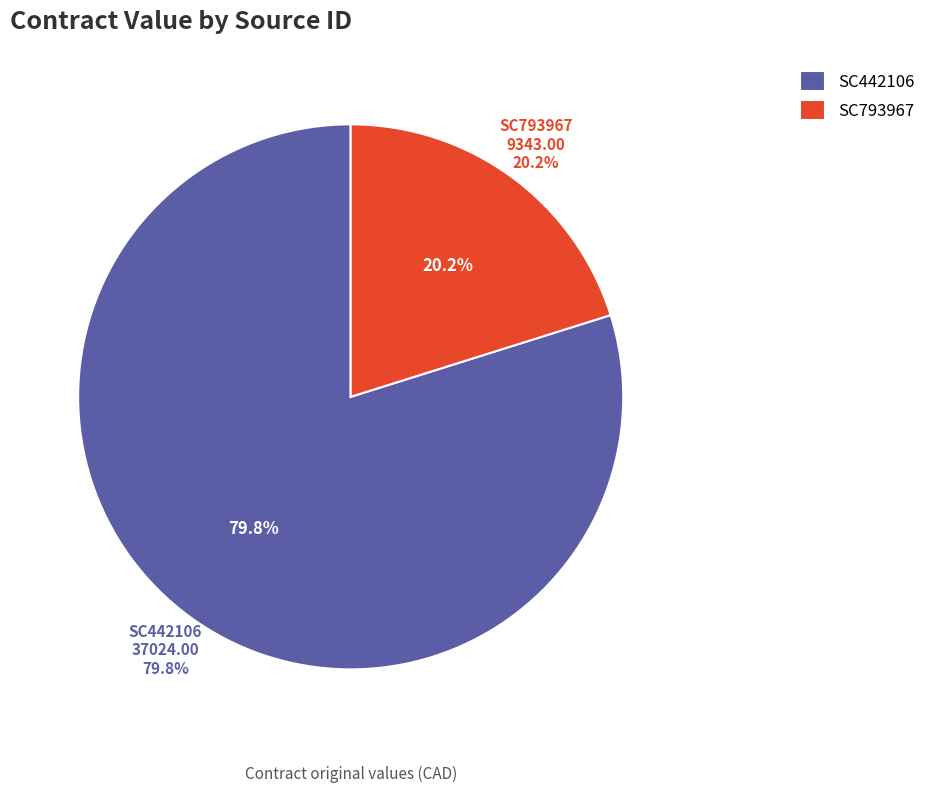

What is the total percentage of SC442106 and SC793967?

100.0%